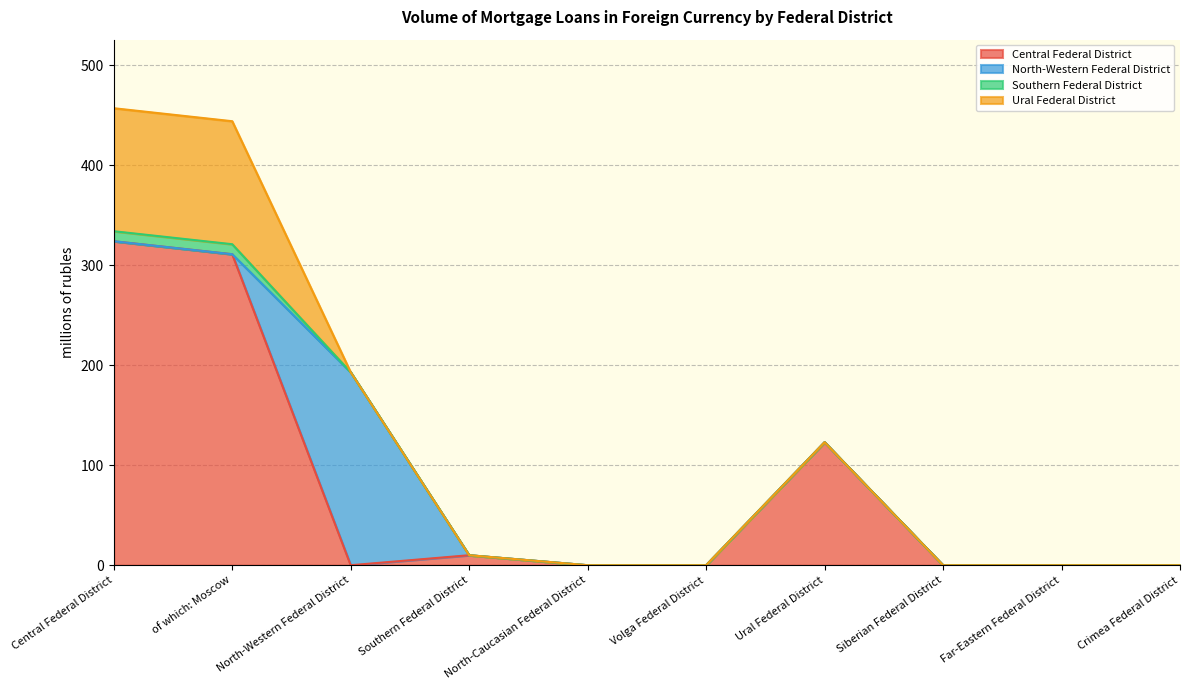

How many interior local peaks does the North-Western Federal District series have?

1